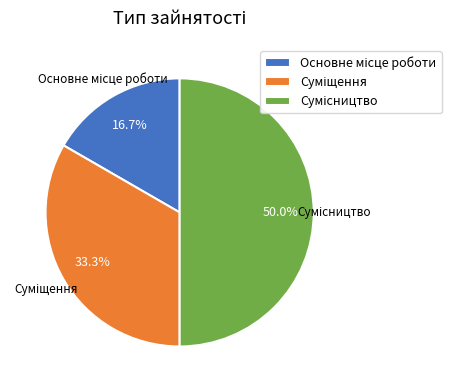

Is there any slice that represents more than half of the pie?

No